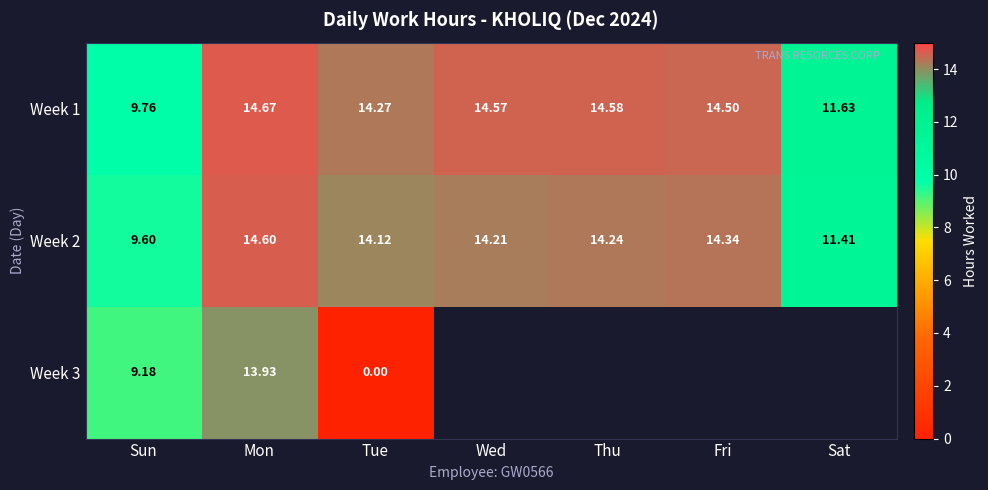

Rank the categories by Week 1 value from highest to lowest.

Mon, Thu, Wed, Fri, Tue, Sat, Sun